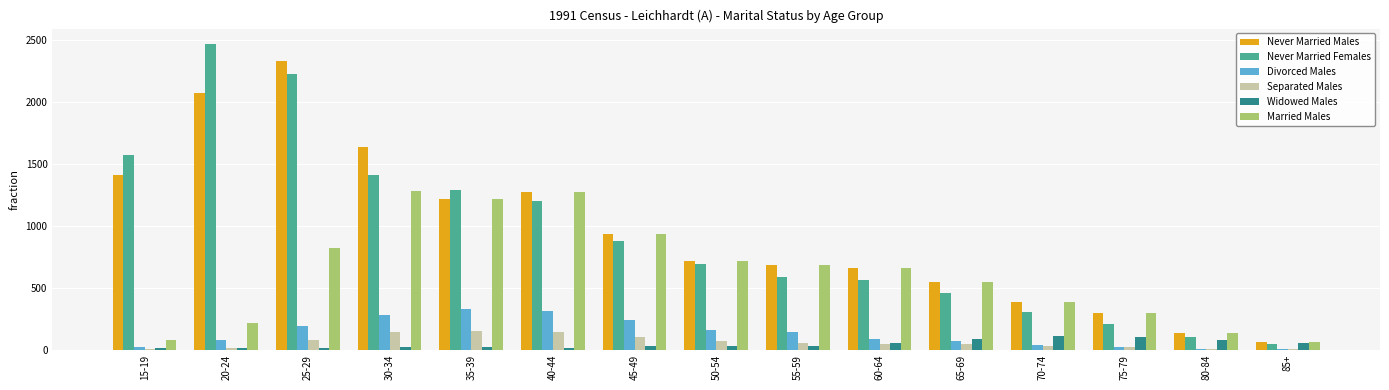

Between 20-24 and 45-49, which series saw the biggest shift?

Never Married Females